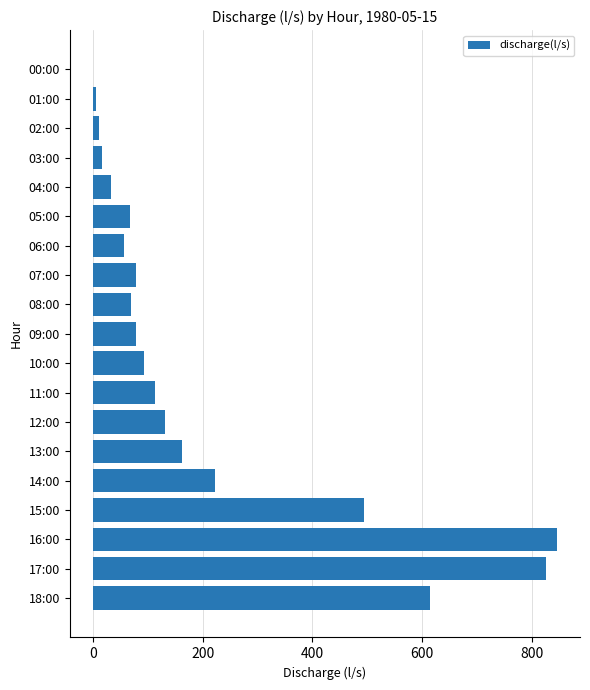

How many series are shown in this chart?

1